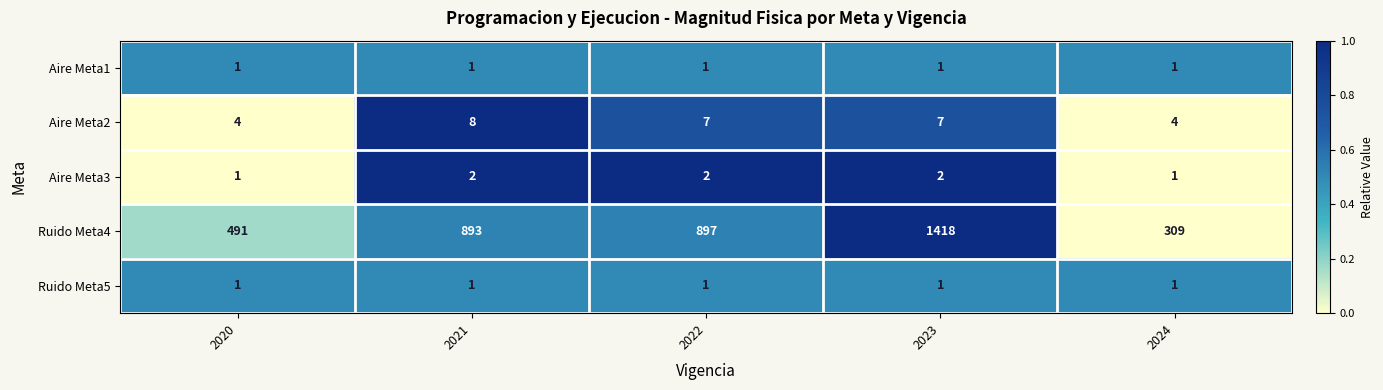

Reading left to right, list all the values displayed in this chart.

Aire Meta1: 2020=1	2021=1	2022=1	2023=1	2024=1
Aire Meta2: 2020=4	2021=8	2022=7	2023=7	2024=4
Aire Meta3: 2020=1	2021=2	2022=2	2023=2	2024=1
Ruido Meta4: 2020=491	2021=893	2022=897	2023=1418	2024=309
Ruido Meta5: 2020=1	2021=1	2022=1	2023=1	2024=1